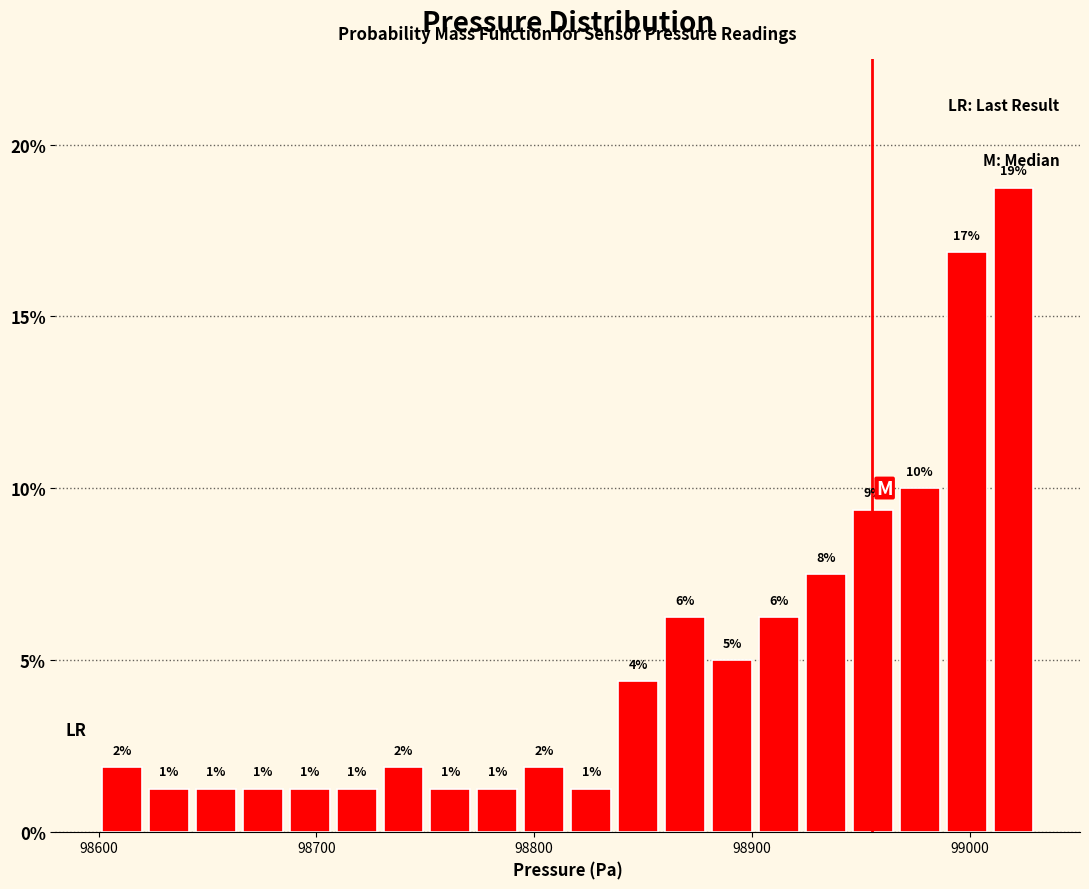

Around what value on the x-axis is the tallest bar? Give the approximate position of its centre, as read against the axis.

99020